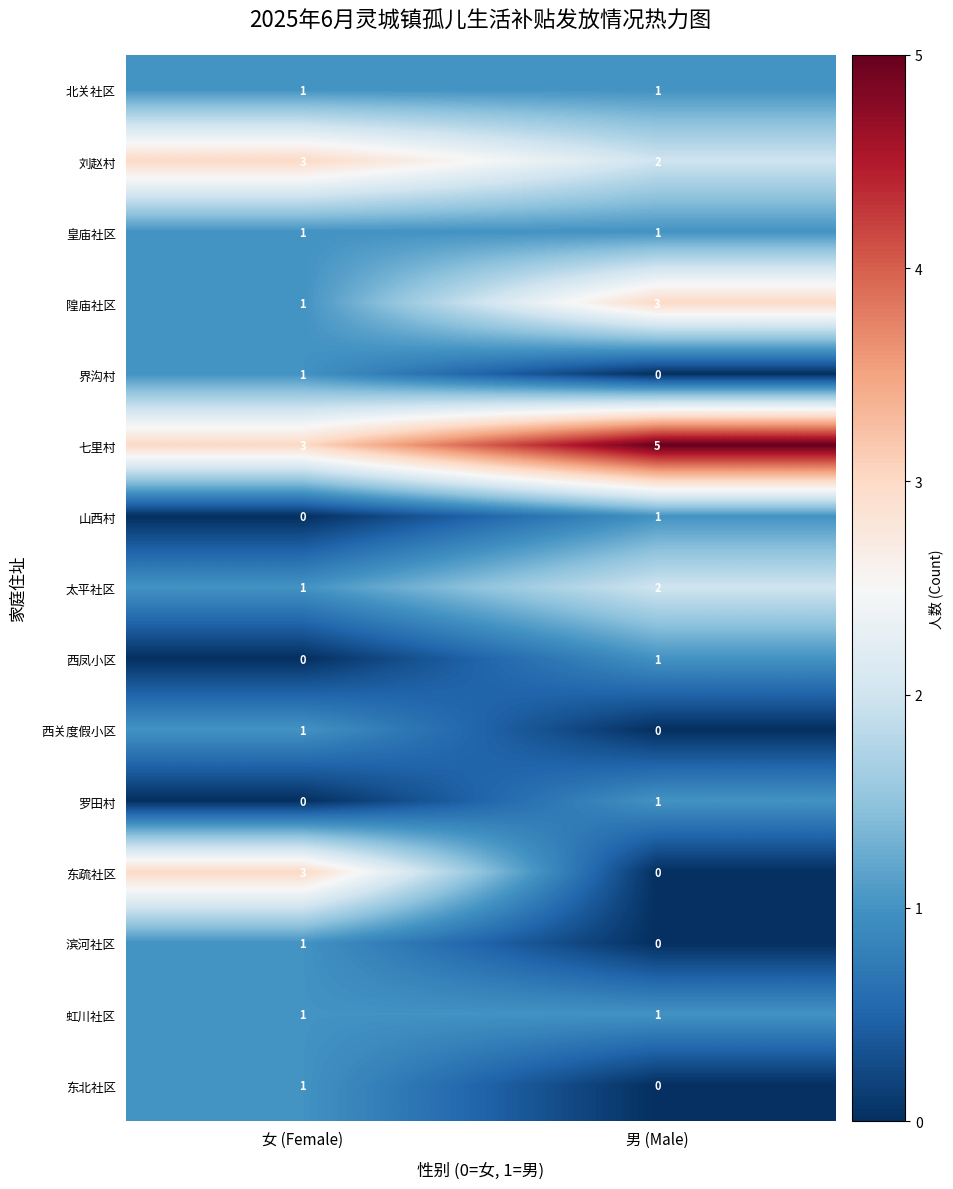

Where is 罗田村 nearest to the value 0?

女 (Female)